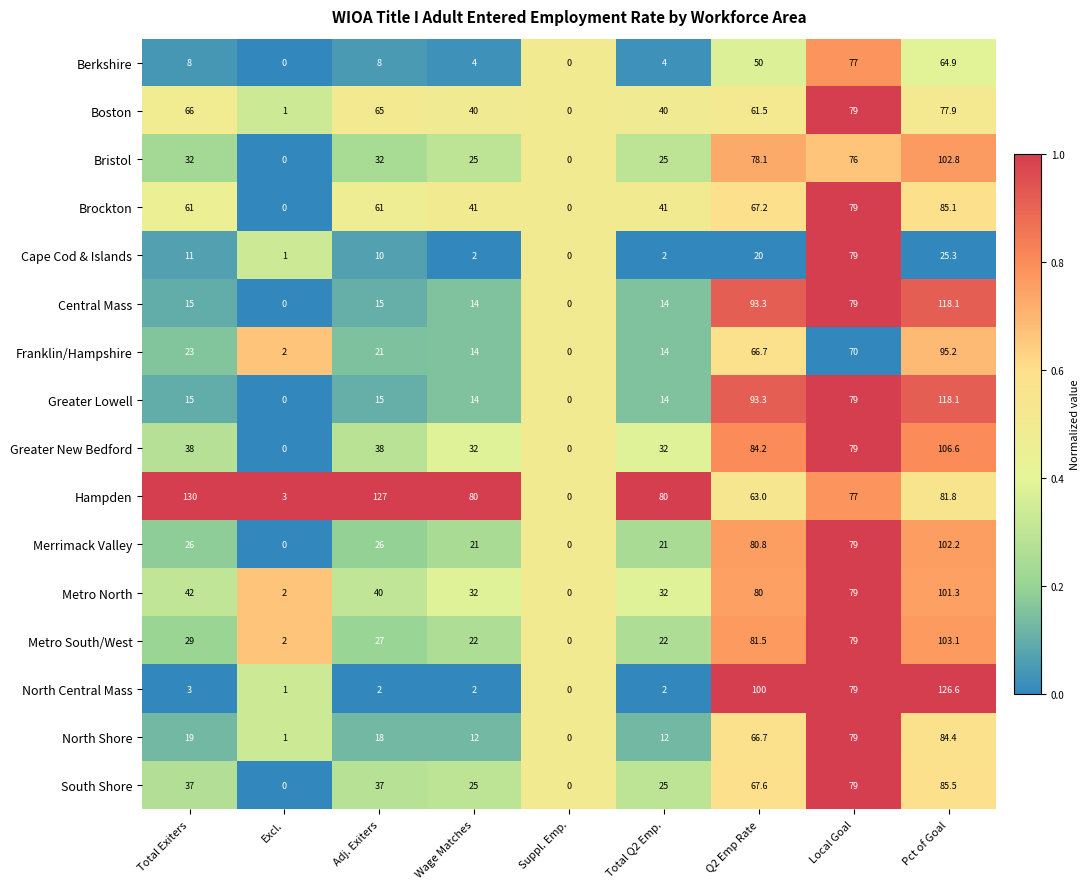

Is it true that Berkshire equals 8.0 at Total Exiters?

True